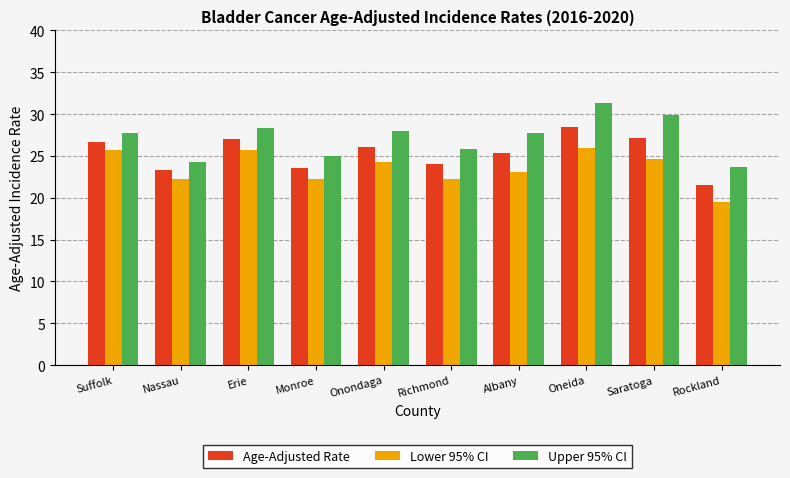

What are all the series names shown in the legend?

Age-Adjusted Rate, Lower 95% CI, Upper 95% CI